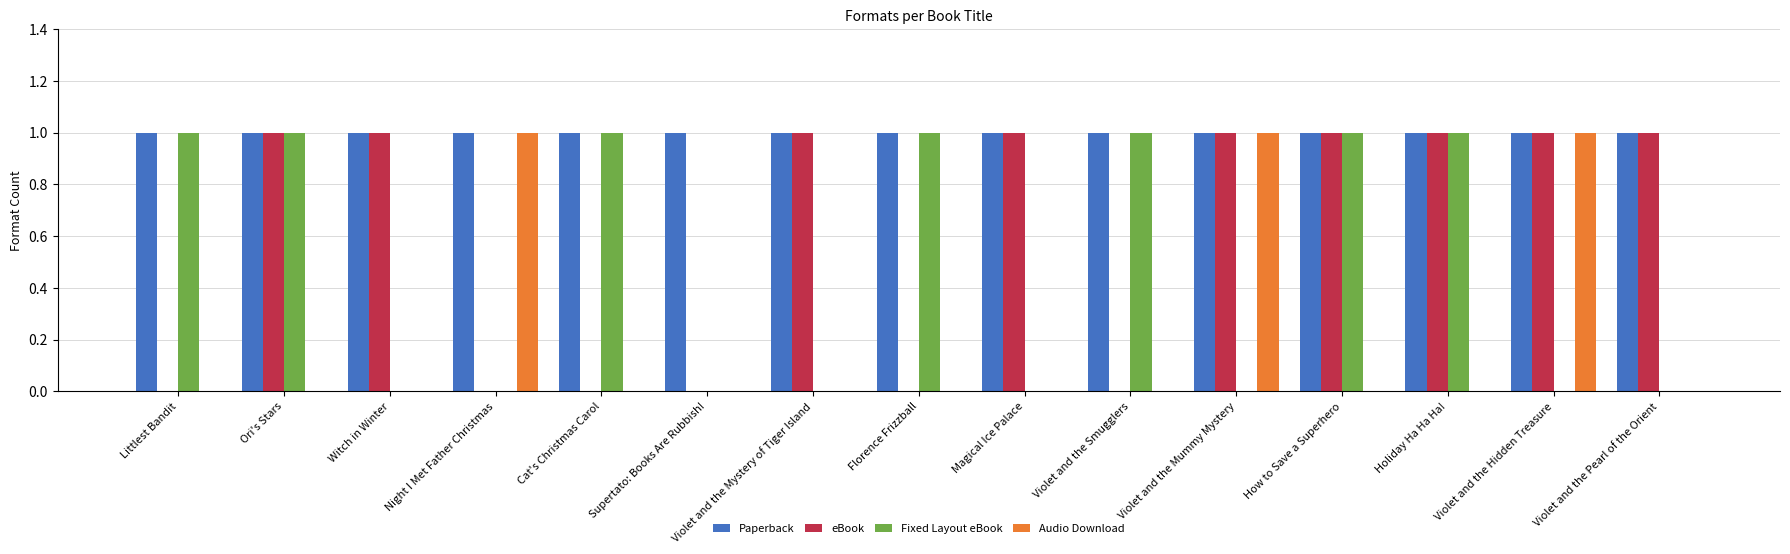

Which series has the largest total across all categories?

Paperback